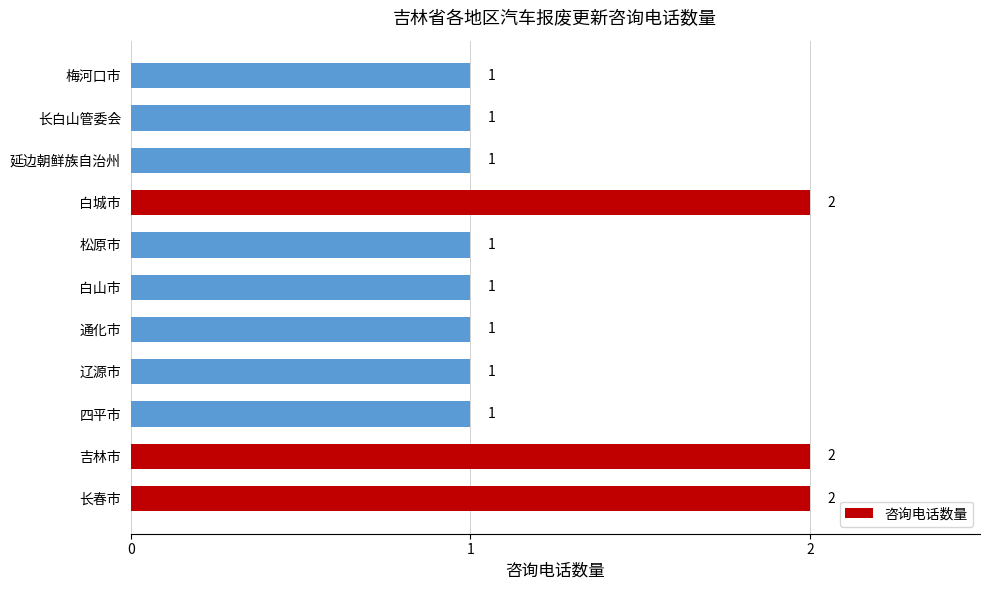

The value at 吉林市 is 2. True or false?

True